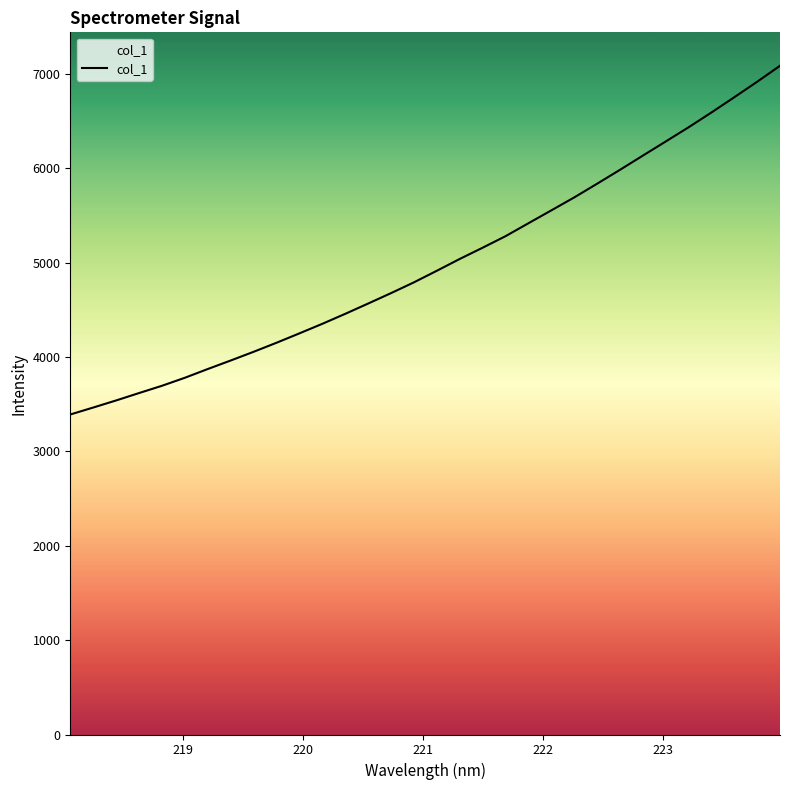

Is this an area chart (filled region under the line)?

No